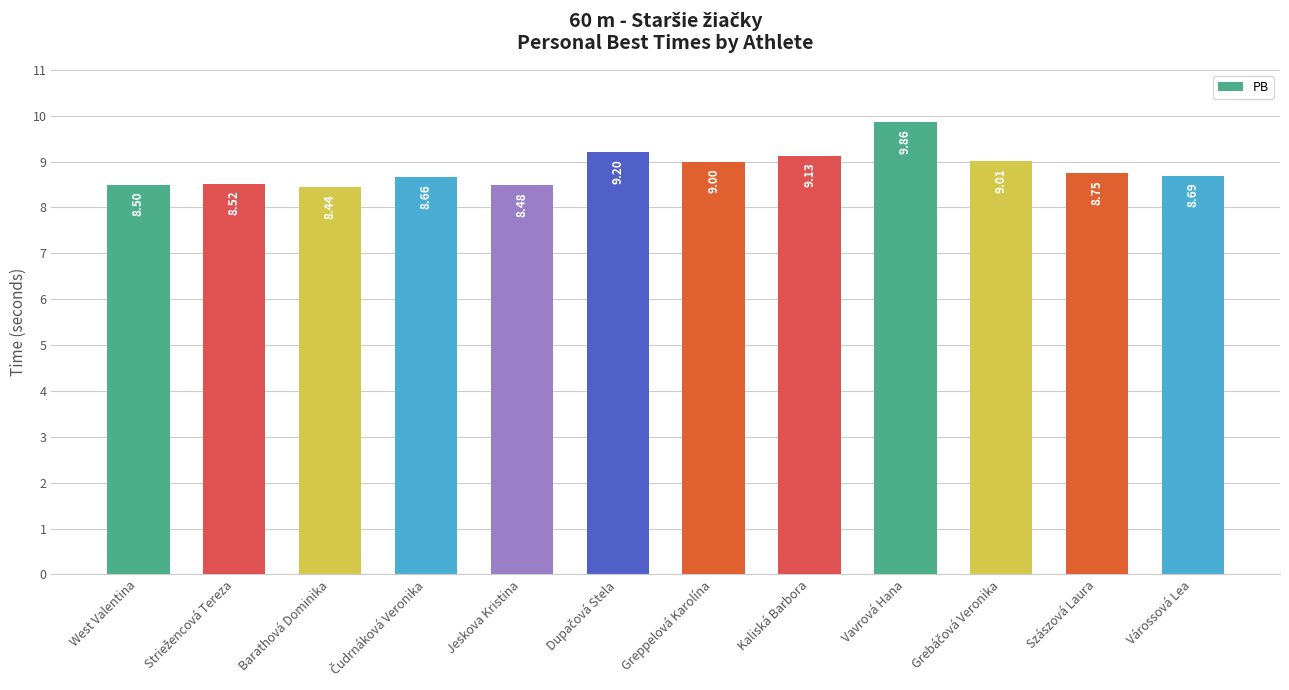

Between Jeskova Kristina and Kaliská Barbora, which is larger?

Kaliská Barbora